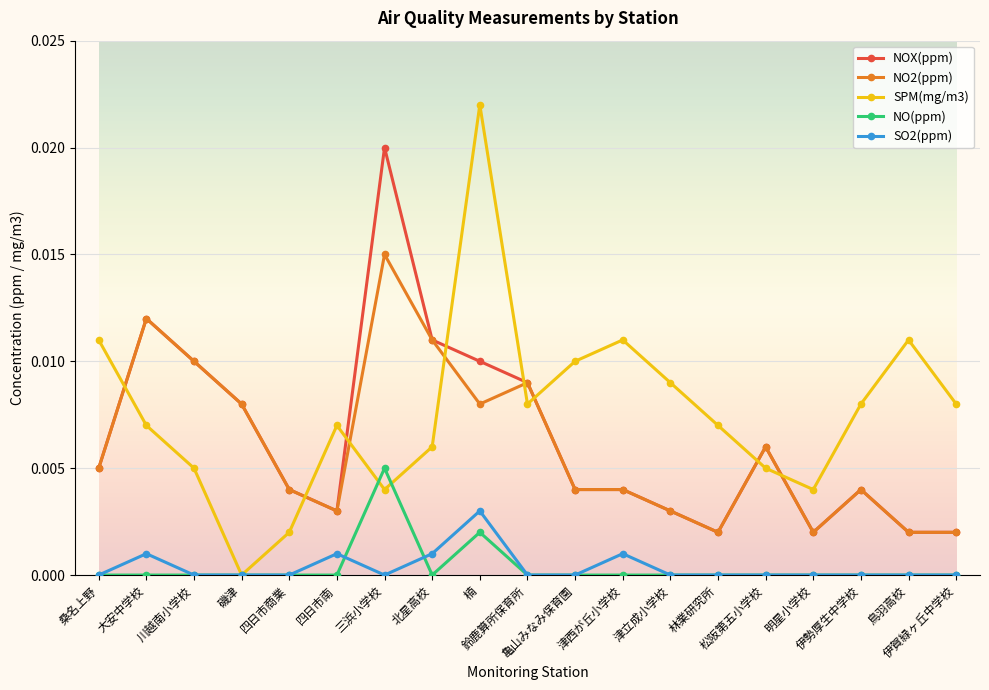

How many lines are shown in the chart?

5